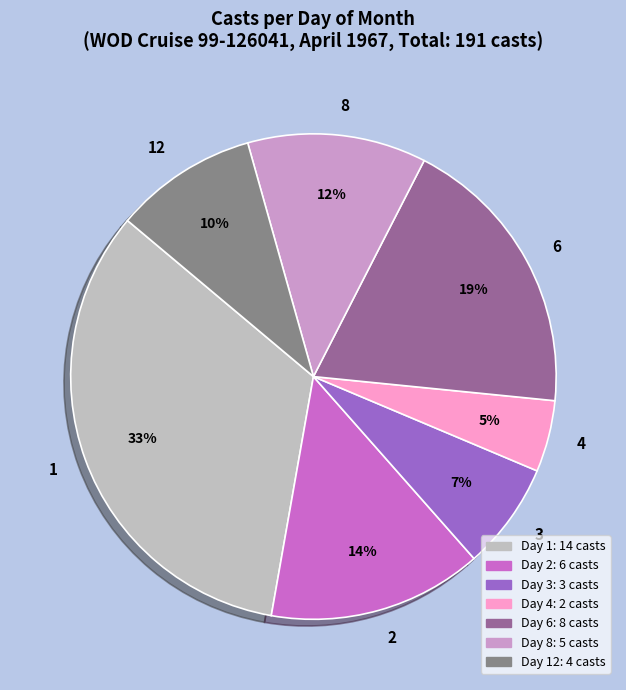

To the nearest percent, what is the combined percentage of 4 and 8?

17%